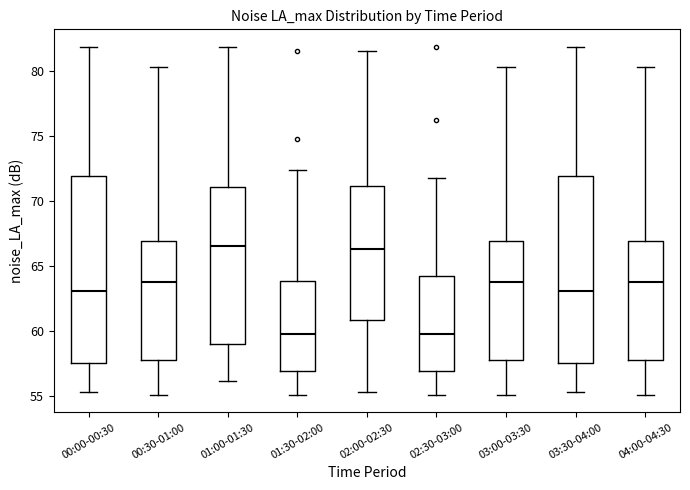

Where is the upper edge of the box for 00:00-00:30 on the y-axis? The values are not printed on the chart, so give them approximately, as read against the axis.

72.0